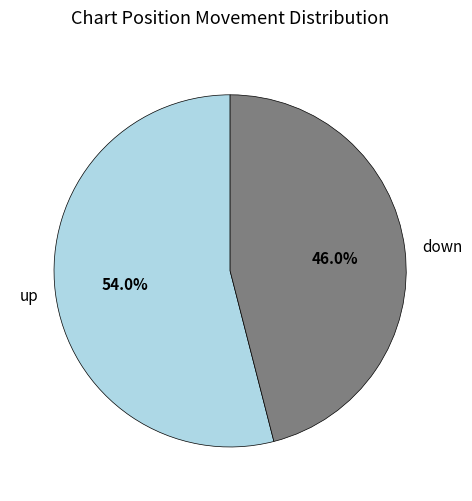

The up slice represents 54% of the pie. True or false?

True